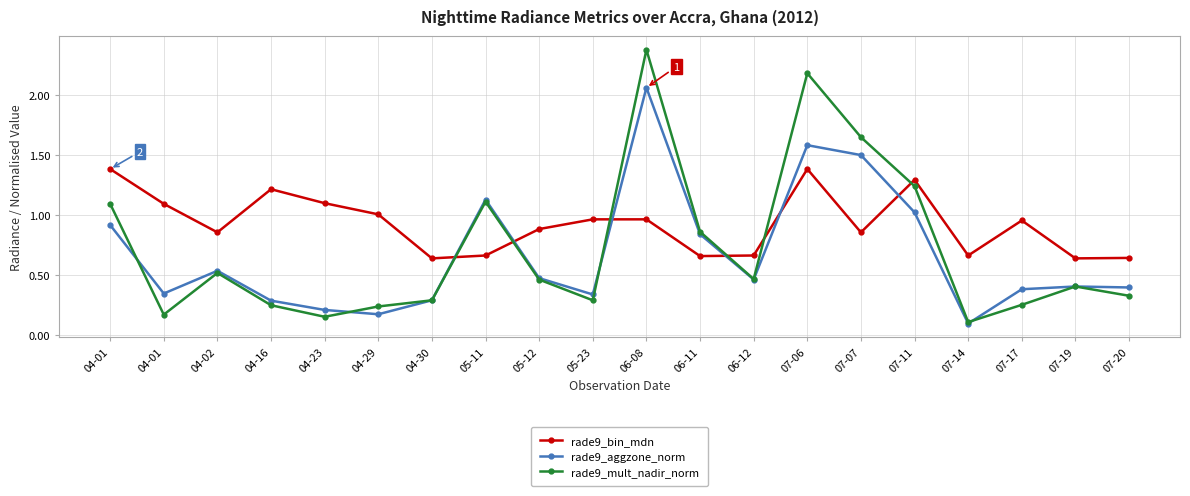

Does the chart display data point markers on the line(s)?

Yes